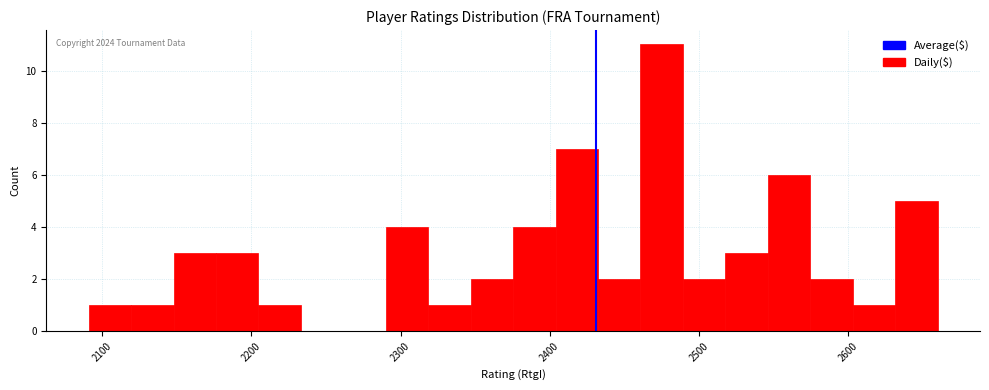

Read against the x-axis, roughly where is the centre of the tallest bar?

2480